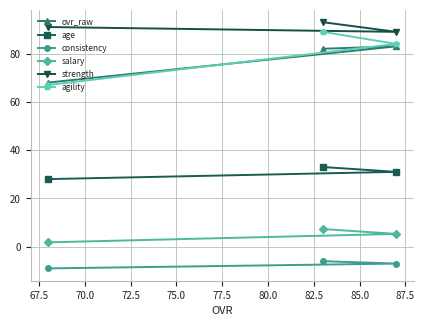

At how many categories does at least one series exceed 1?

3